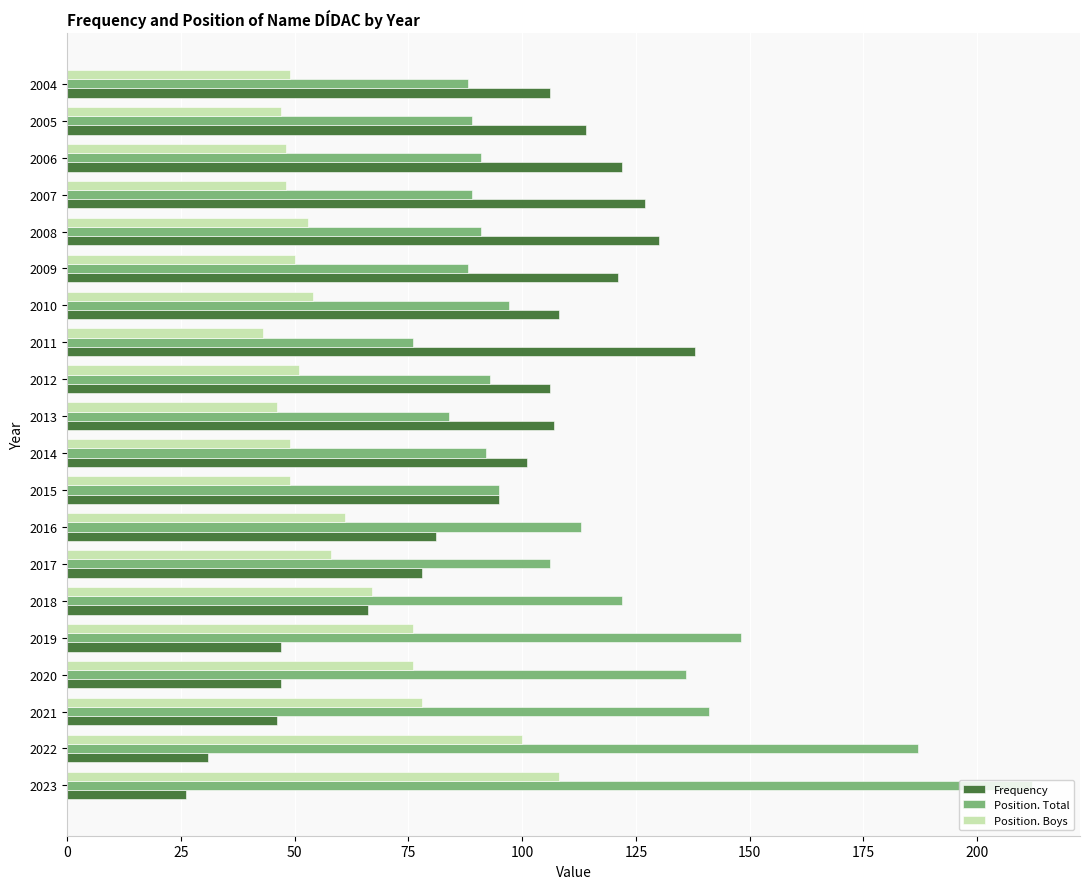

What is the average value of the Position. Total series?

112